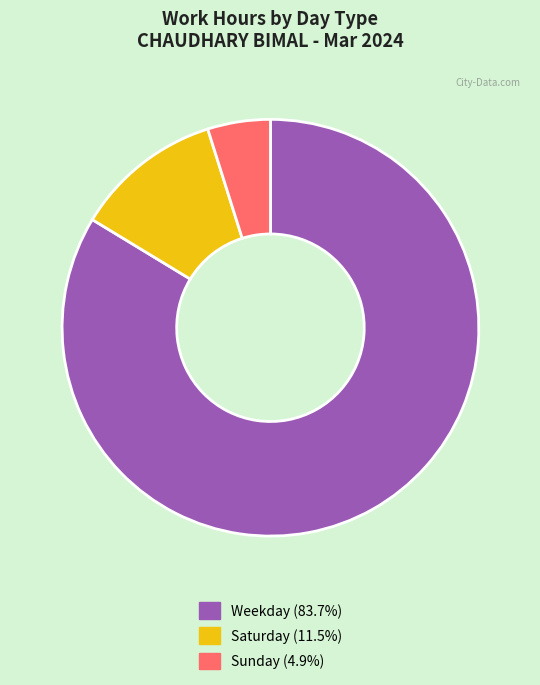

Approximately how many times larger is the value at Weekday (83.7%) compared to Sunday (4.9%)?

17.2